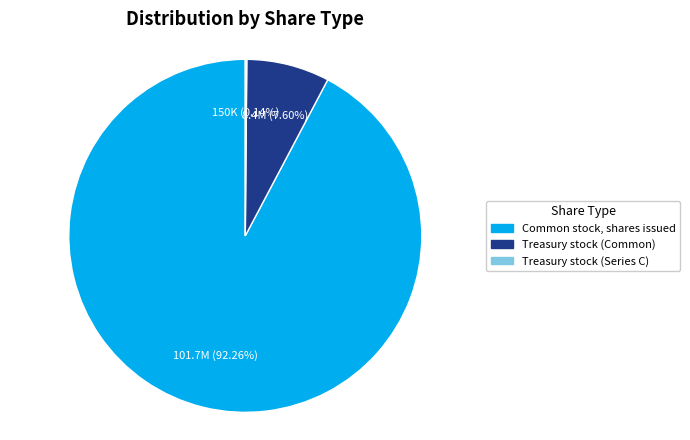

What is the largest slice in the pie chart?

Common stock, shares issued